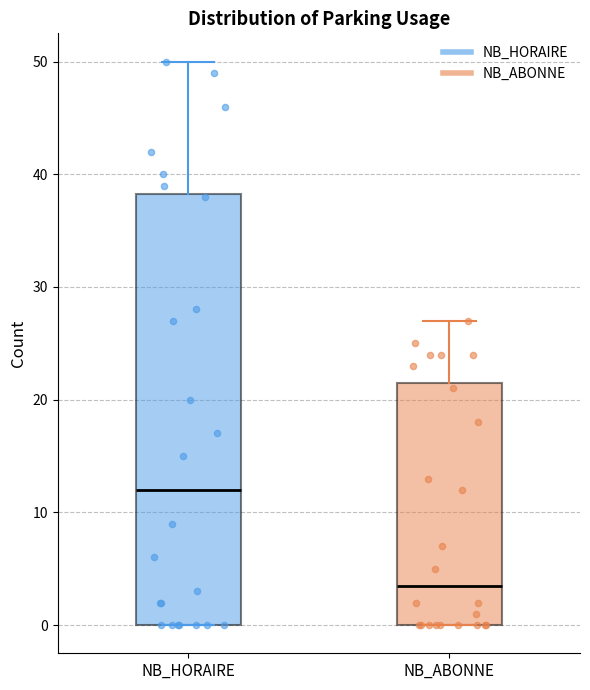

Reading left to right, read every box against the y-axis: the position of its median line, the range the box covers, and the ends of its whiskers. The values are not printed on the chart, so give them approximately, as read against the axis.

NB_HORAIRE: median 12, box 0 to 38, whiskers 0 to 50
NB_ABONNE: median 4, box 0 to 22, whiskers 0 to 27